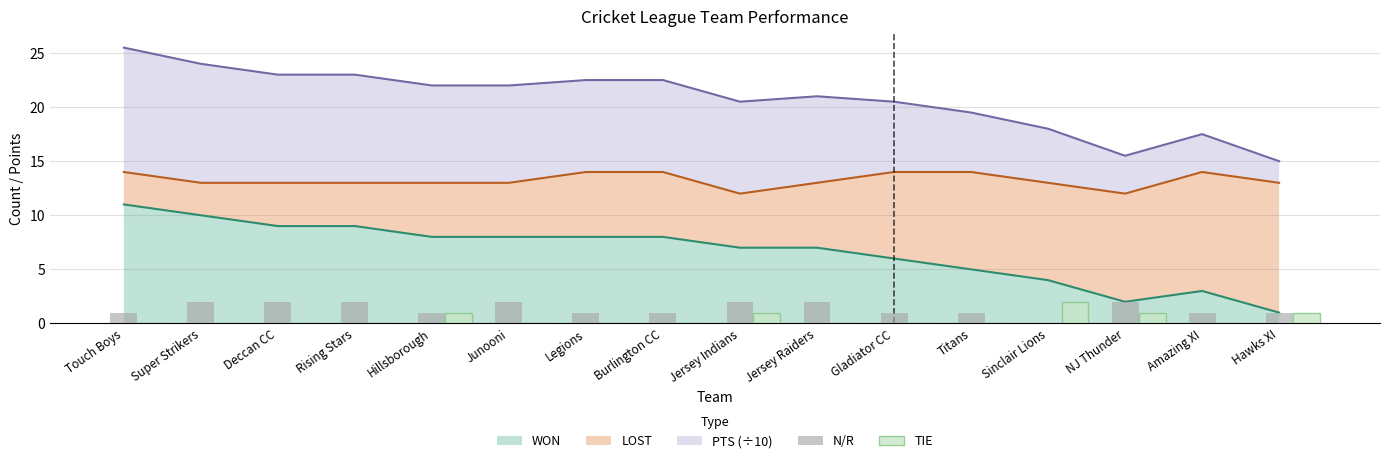

The WON series shows 8 at Burlington CC. True or false?

True